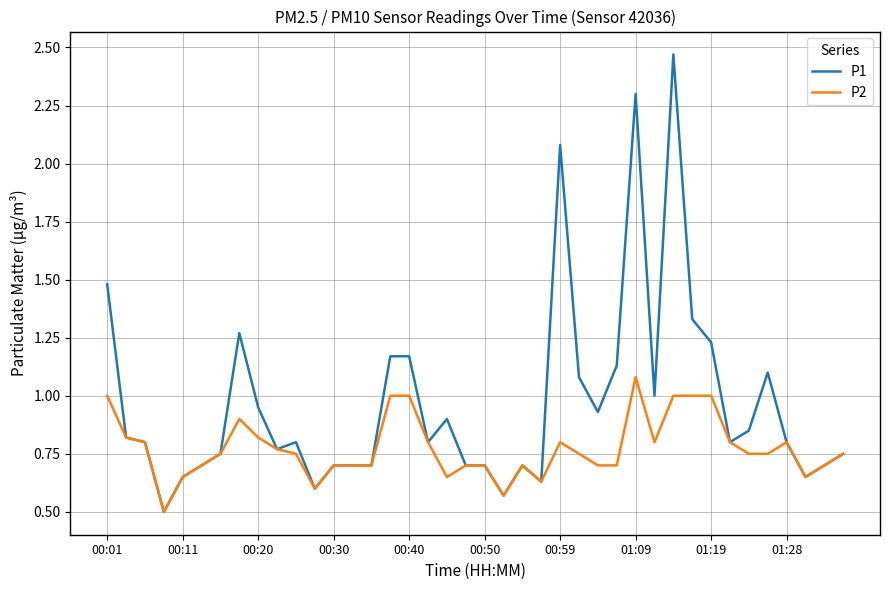

What is the minimum value for P1?

0.5